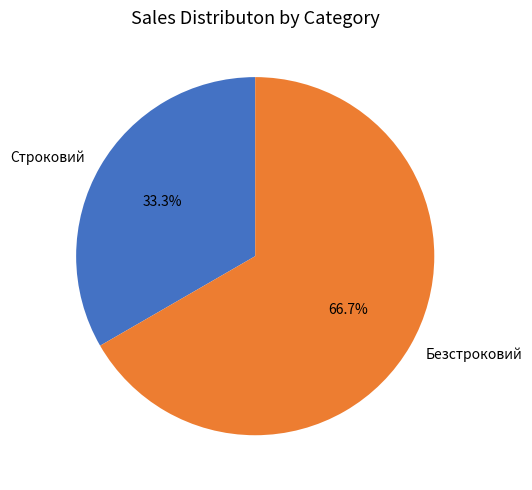

Which category has the biggest portion of the pie?

Безстроковий